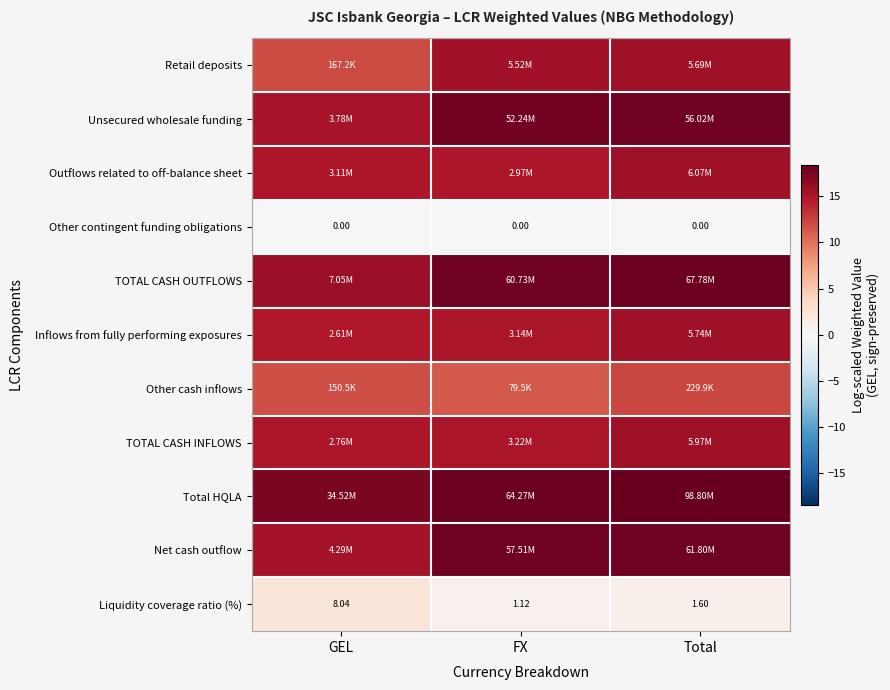

Which series has the largest total across all categories?

Total HQLA